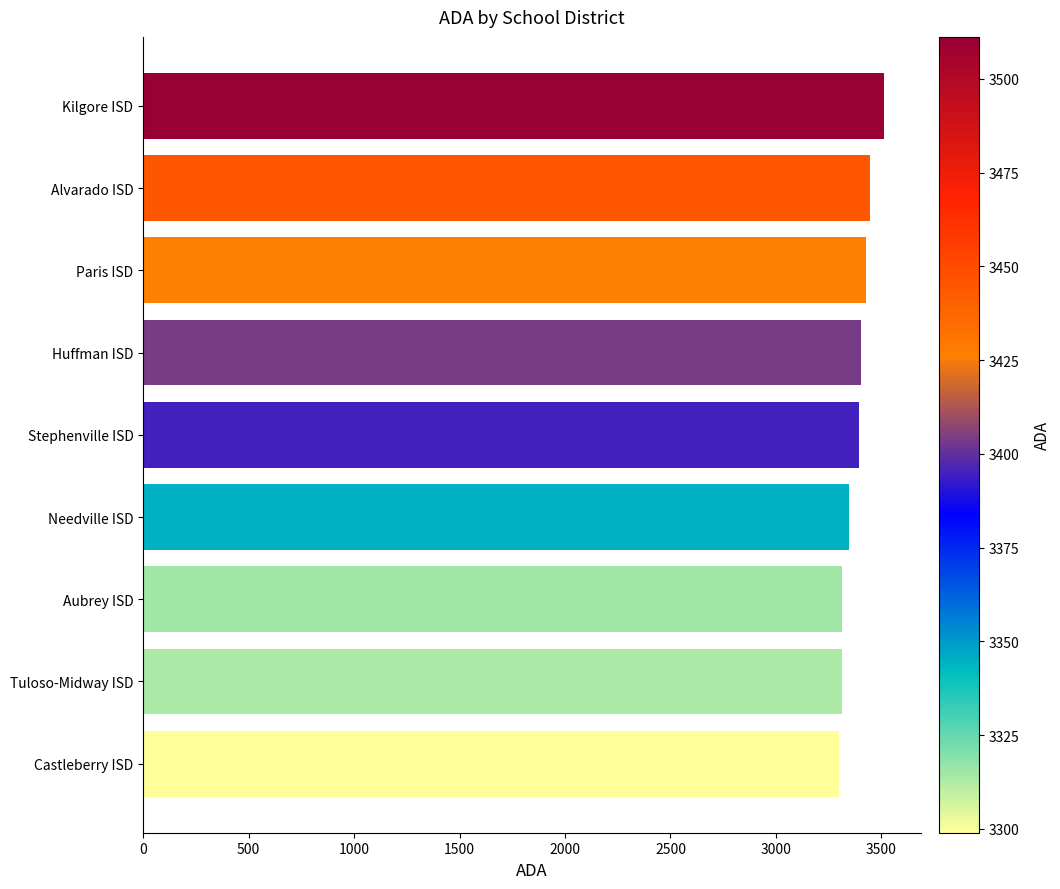

Approximately how many times larger is the value at Aubrey ISD compared to Paris ISD?

1.0